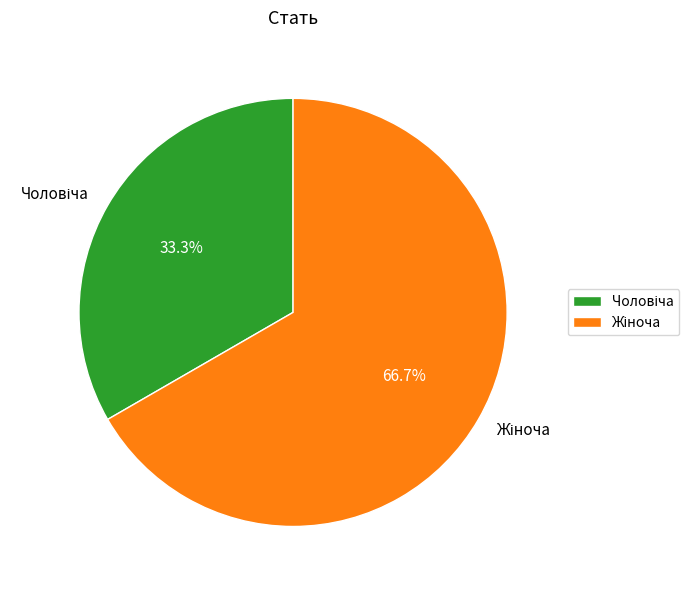

Is there a majority slice in this chart?

Yes